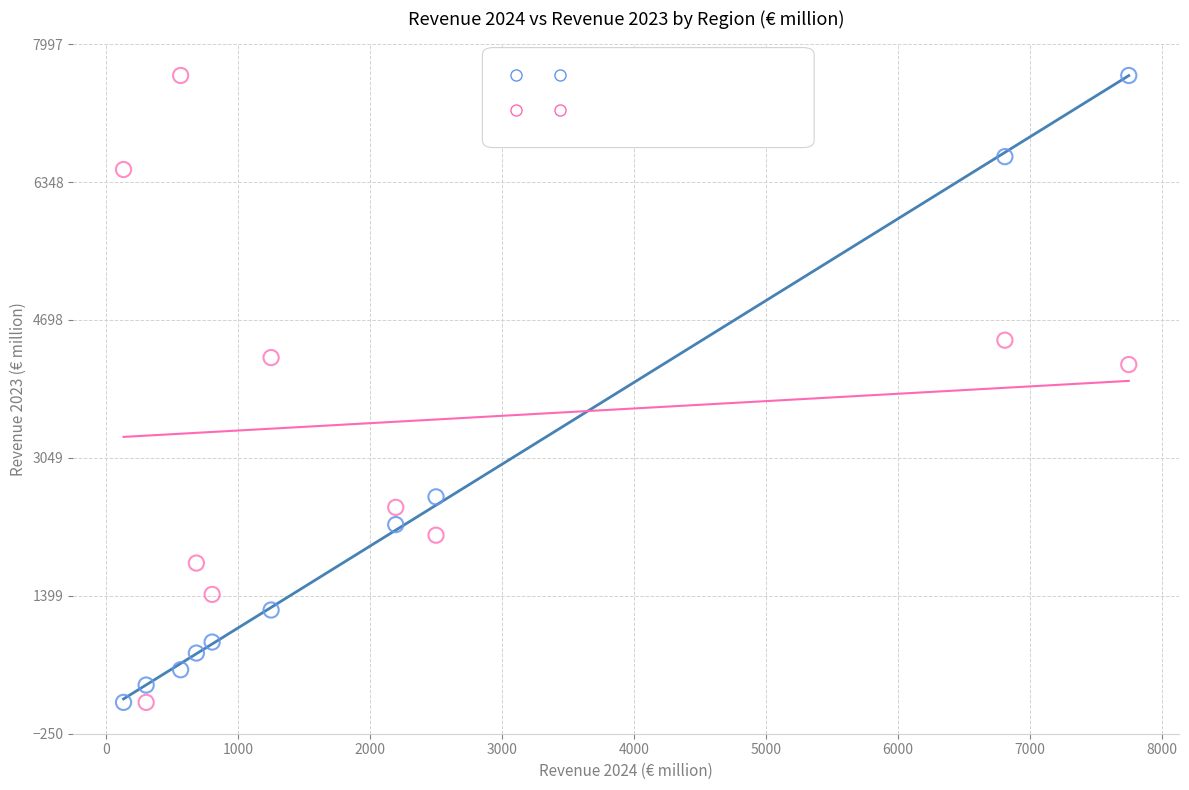

Across all data points, what is the range of Y values (max minus min)?

7497.5